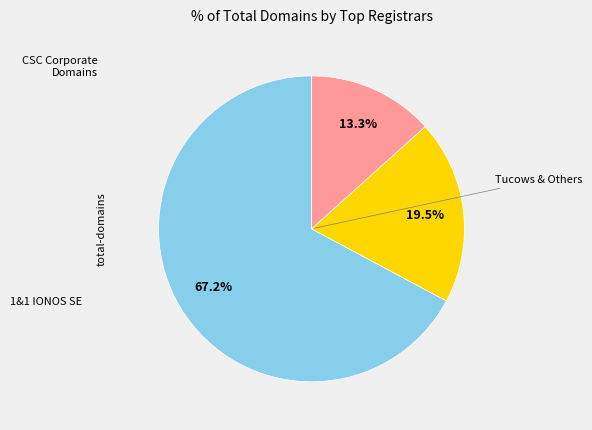

Is there a majority slice in this chart?

Yes